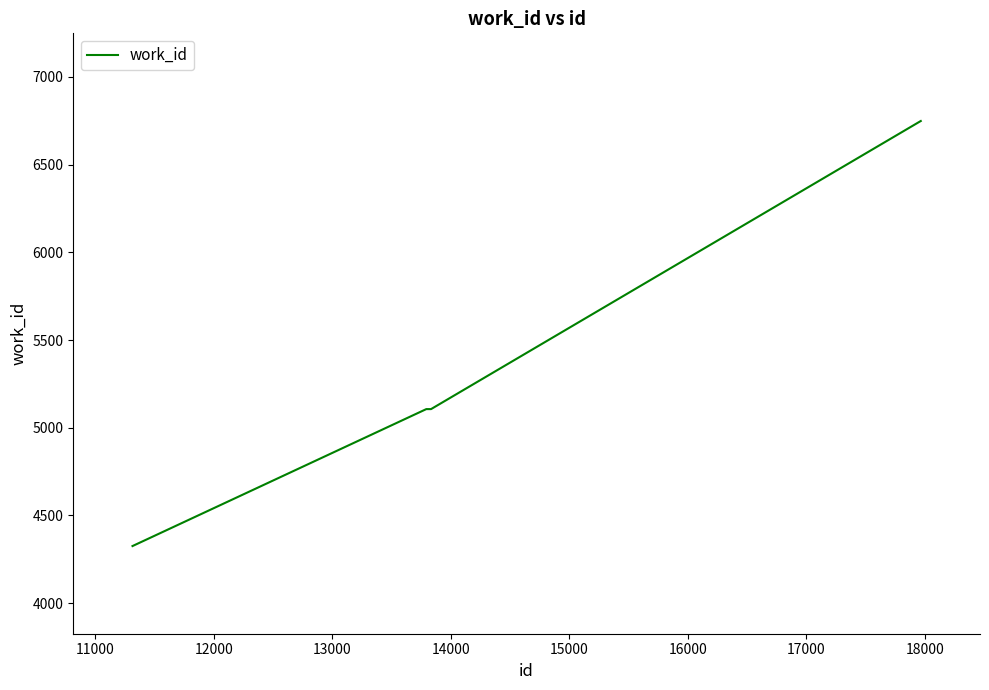

What is the difference between the maximum and second lowest values?

1643